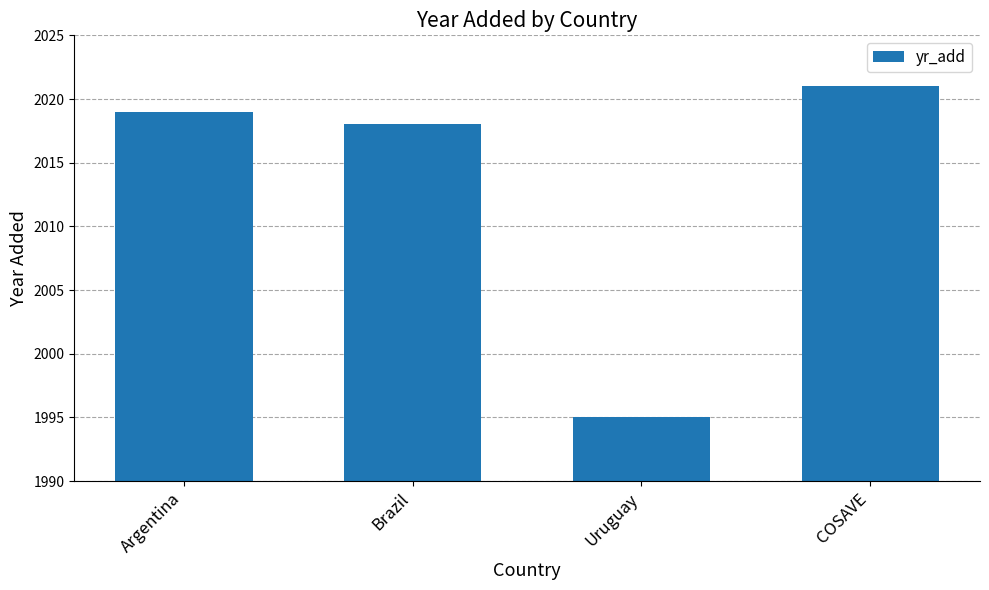

What is the smallest value displayed?

1995